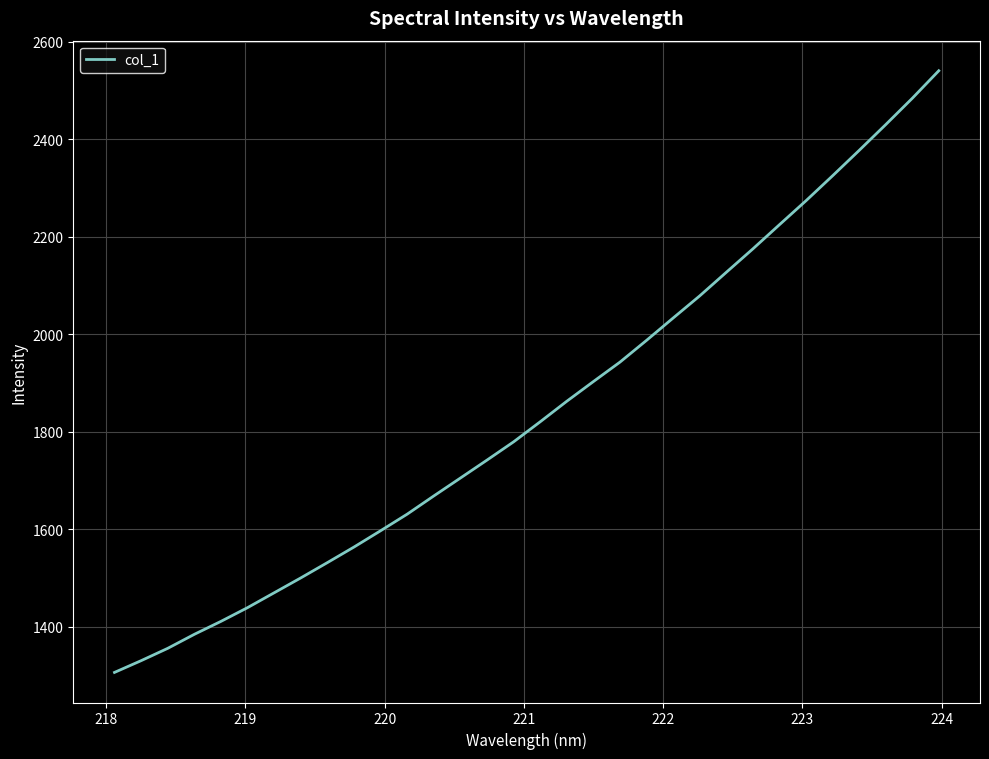

What is the smallest value displayed?

1306.3